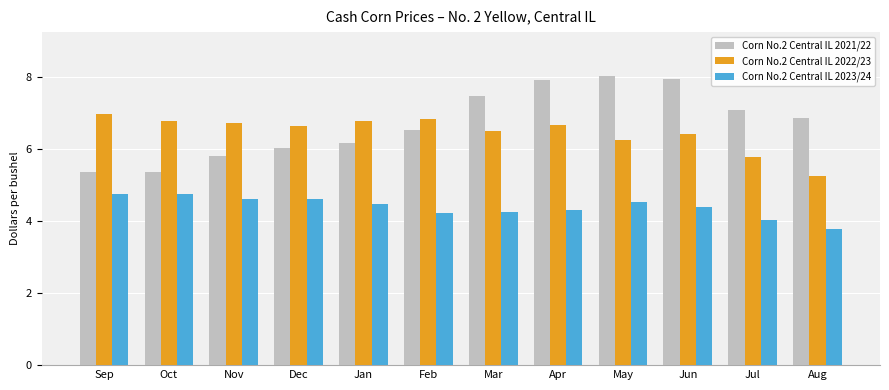

Which series has the largest range (max minus min)?

Corn No.2 Central IL 2021/22